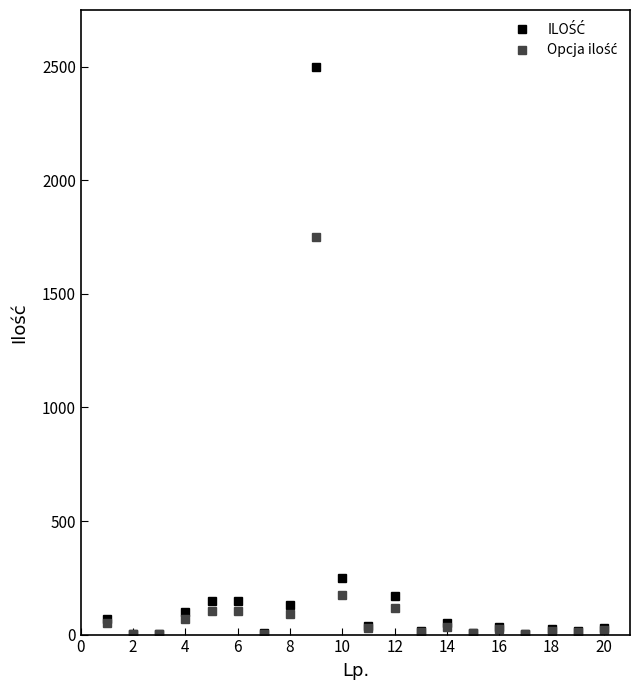

What is the greatest value displayed?

2500